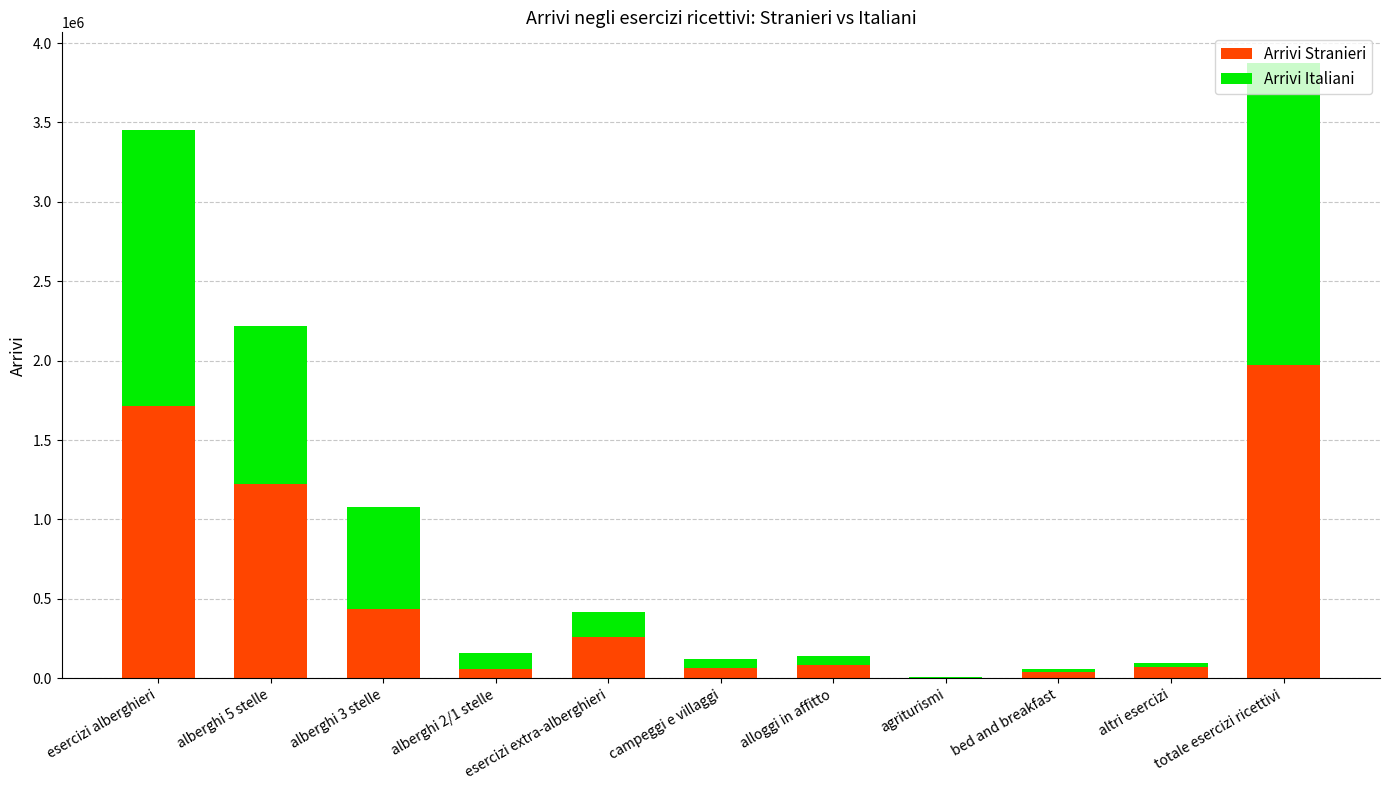

What is the maximum value for Arrivi Stranieri?

1973397